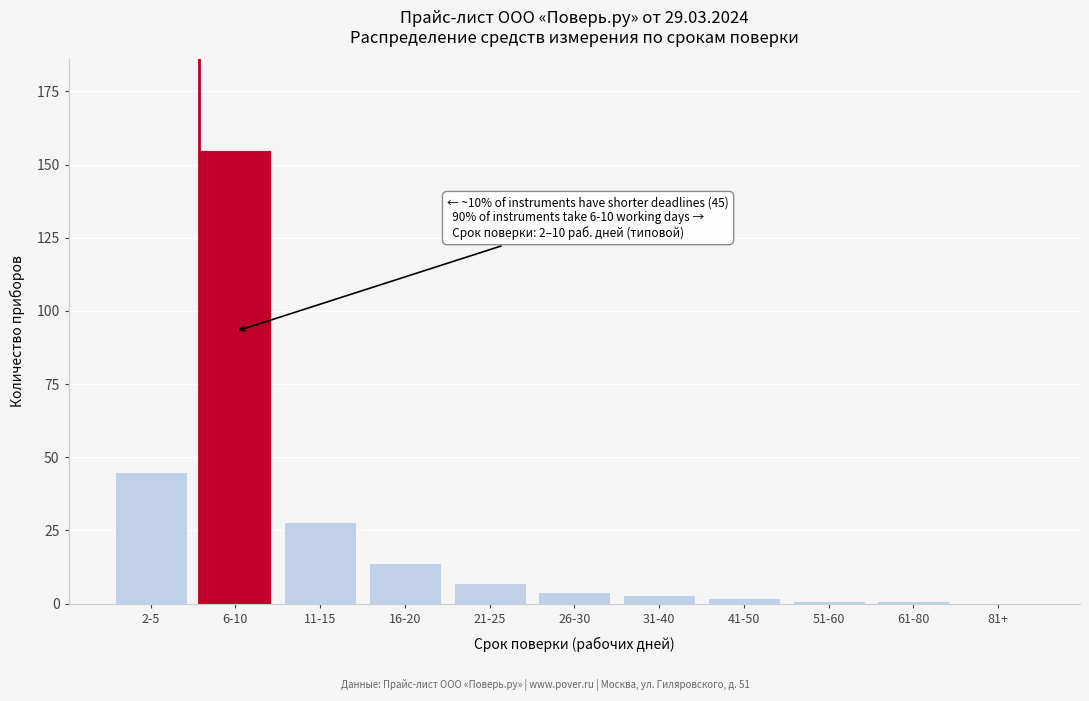

Reading left to right, list all the values displayed in this chart.

2-5=45	6-10=155	11-15=28	16-20=14	21-25=7	26-30=4	31-40=3	41-50=2	51-60=1	61-80=1	81+=0